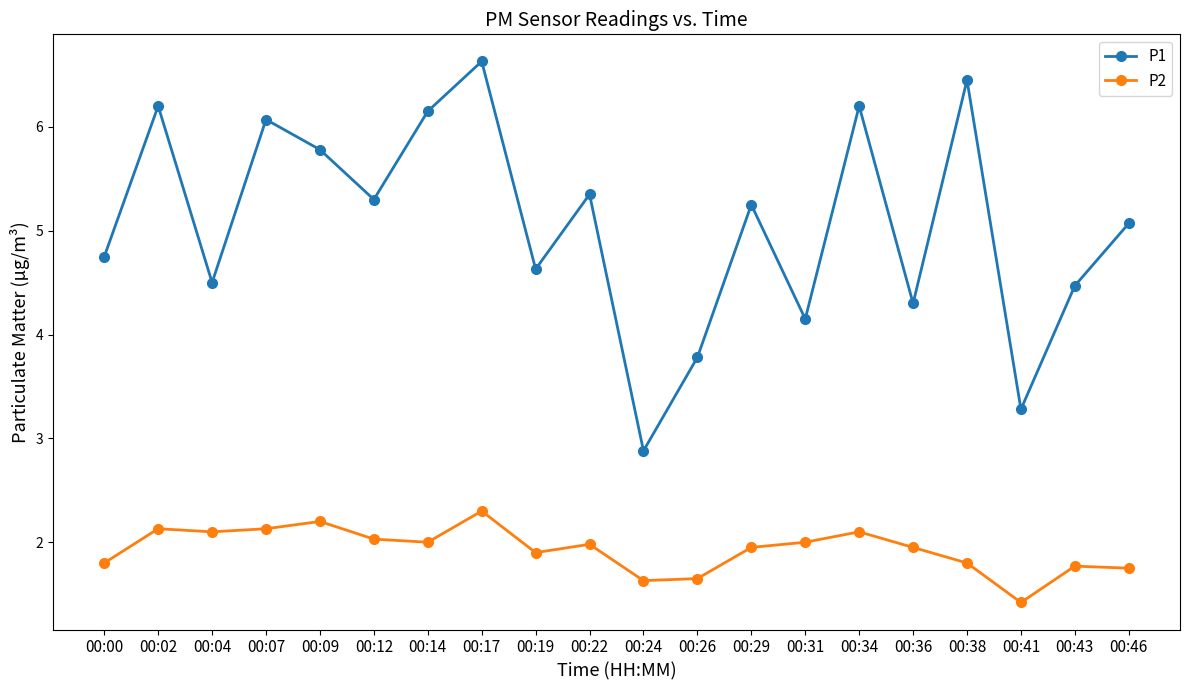

What are all the series names shown in the legend?

P1, P2